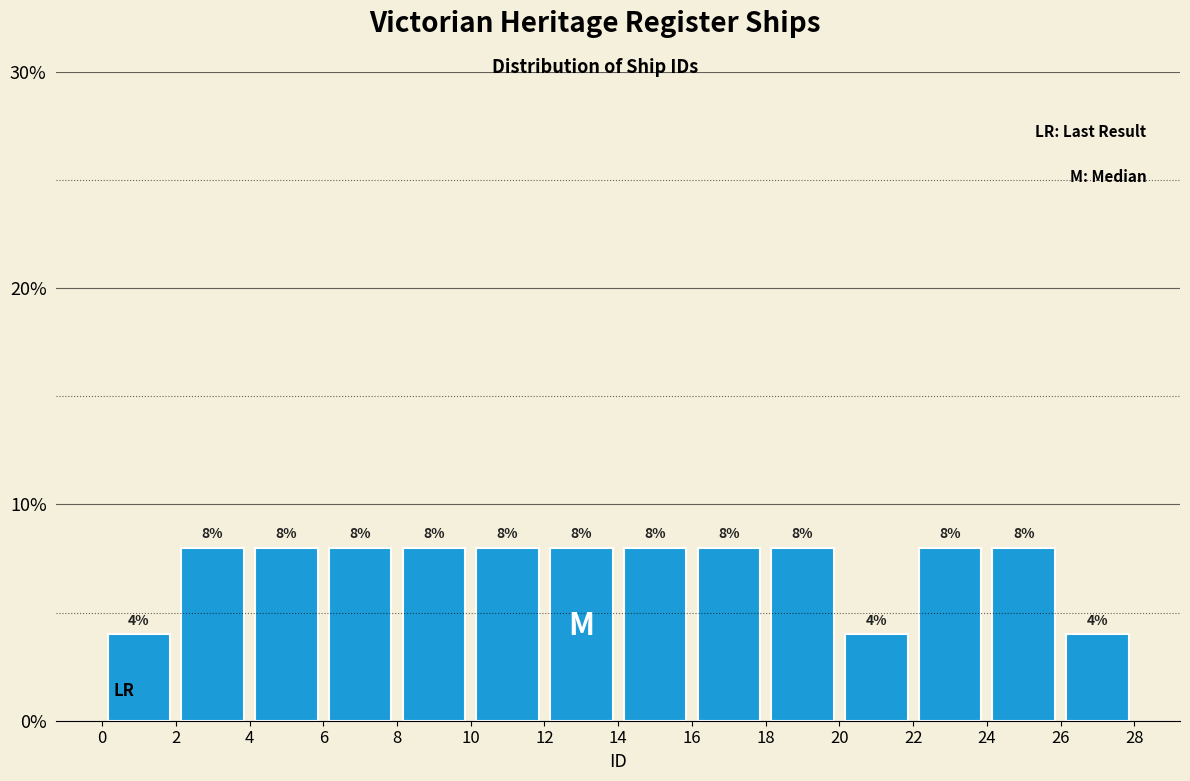

Reading left to right, list every bar in this chart as the range it spans on the x-axis followed by its height.

0 to 2: 4
2 to 4: 8
4 to 6: 8
6 to 8: 8
8 to 10: 8
10 to 12: 8
12 to 14: 8
14 to 16: 8
16 to 18: 8
18 to 20: 8
20 to 22: 4
22 to 24: 8
24 to 26: 8
26 to 28: 4